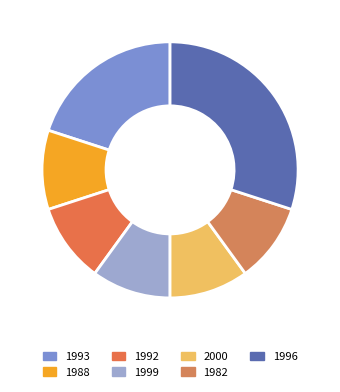

How many segments does this pie chart have?

7